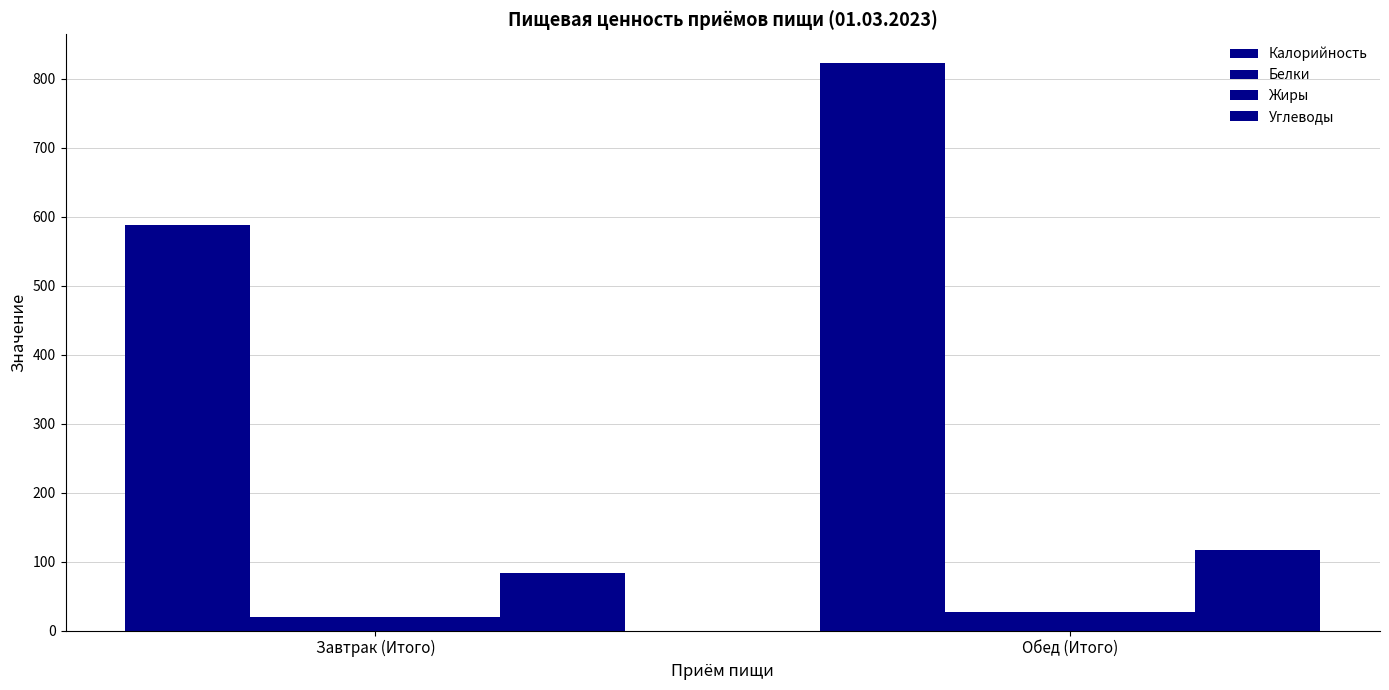

Where does the Углеводы series first go above 117?

Обед (Итого)